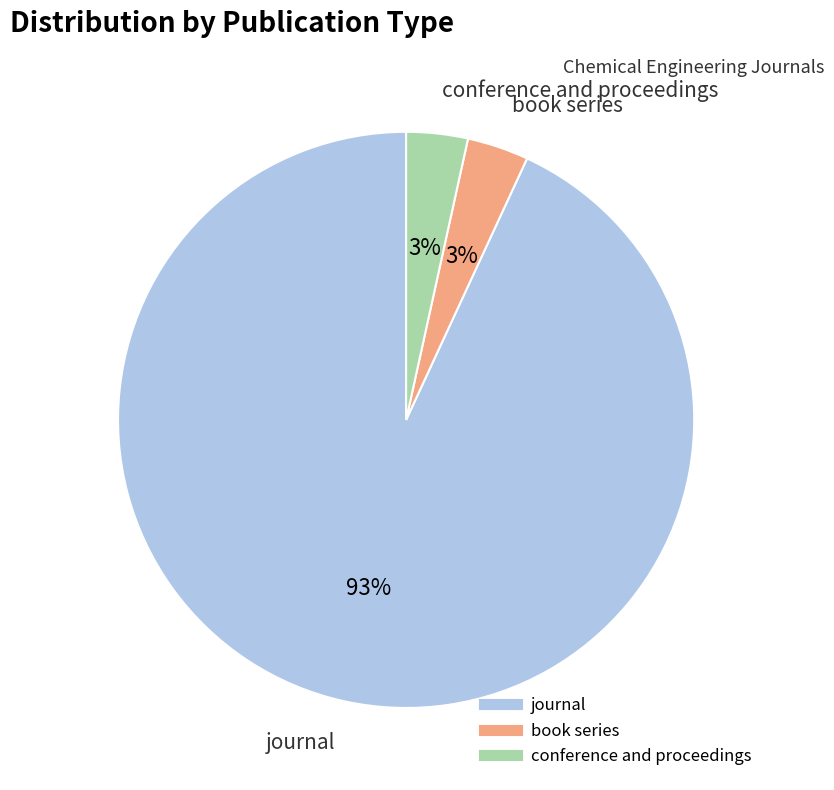

To the nearest percent, what is the combined percentage of journal and conference and proceedings?

97%